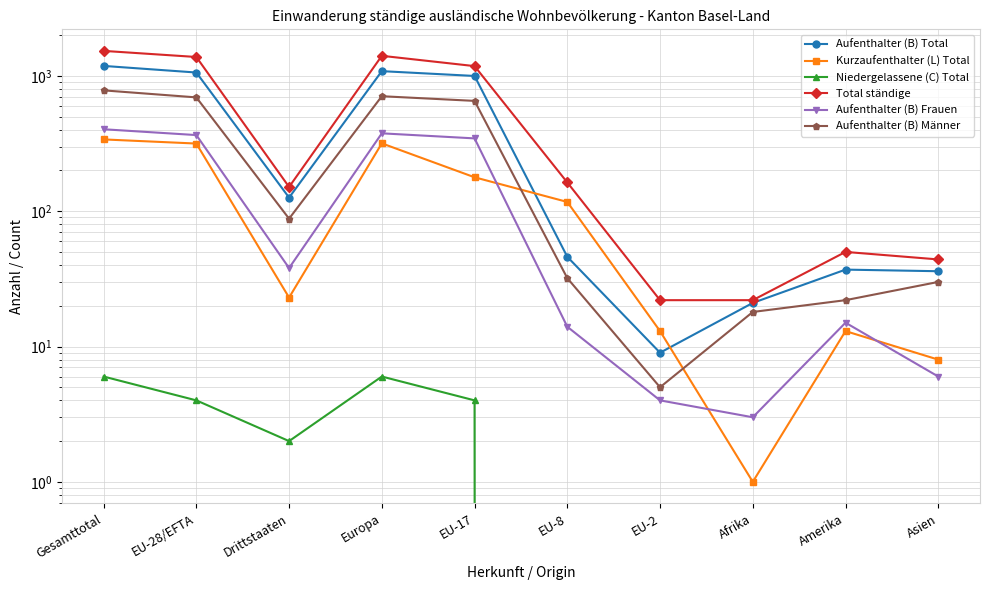

What is the difference between the second highest and second lowest values in the Aufenthalter (B) Frauen series?

372